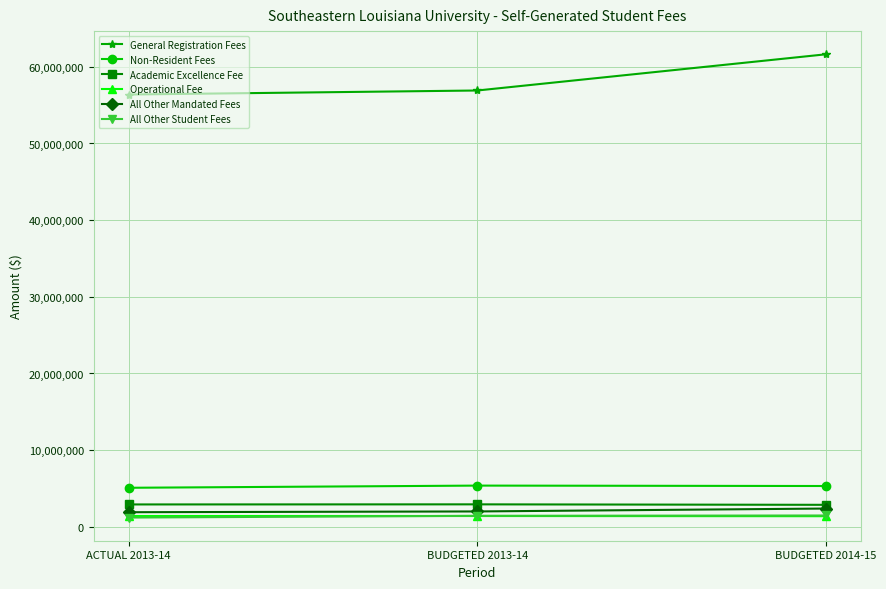

What is the total value across all series at ACTUAL 2013-14?

68929008